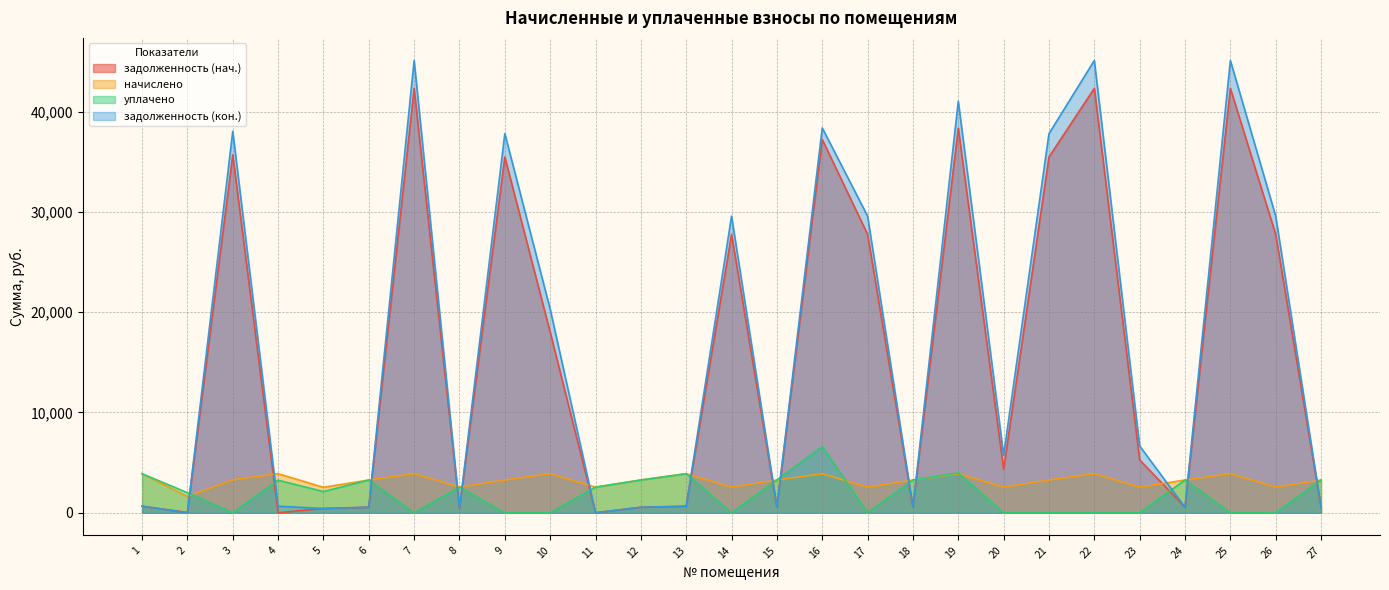

How many interior local peaks does the задолженность (кон.) series have?

8